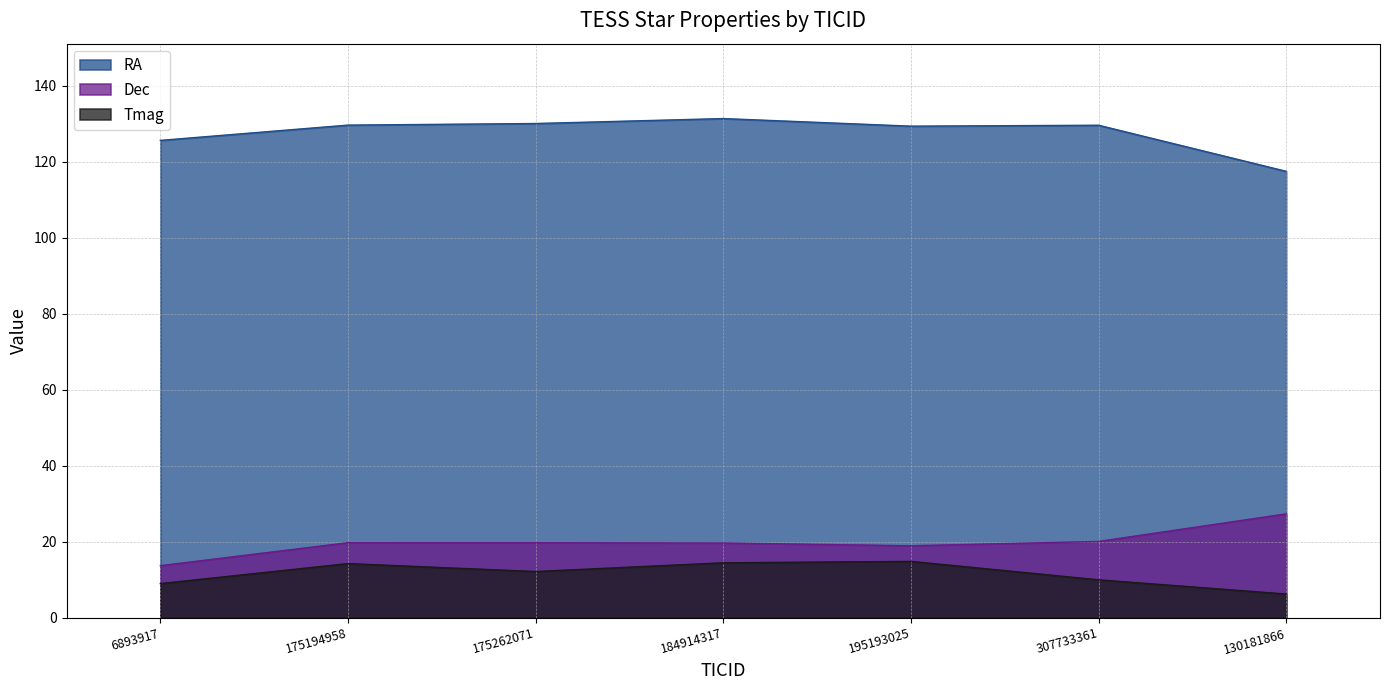

What is the total value across all series at 184914317?

165.5